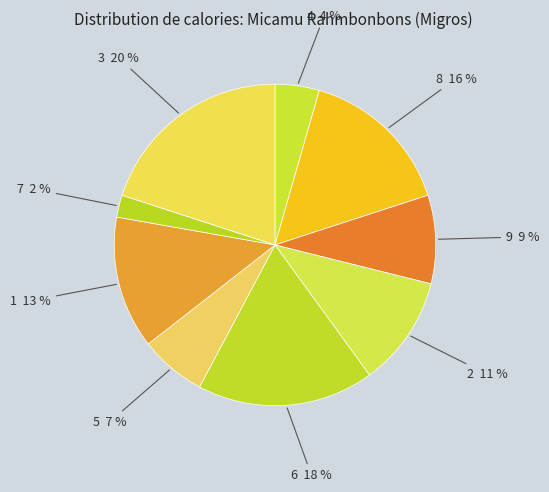

Which has a higher value, 7 or 9?

9